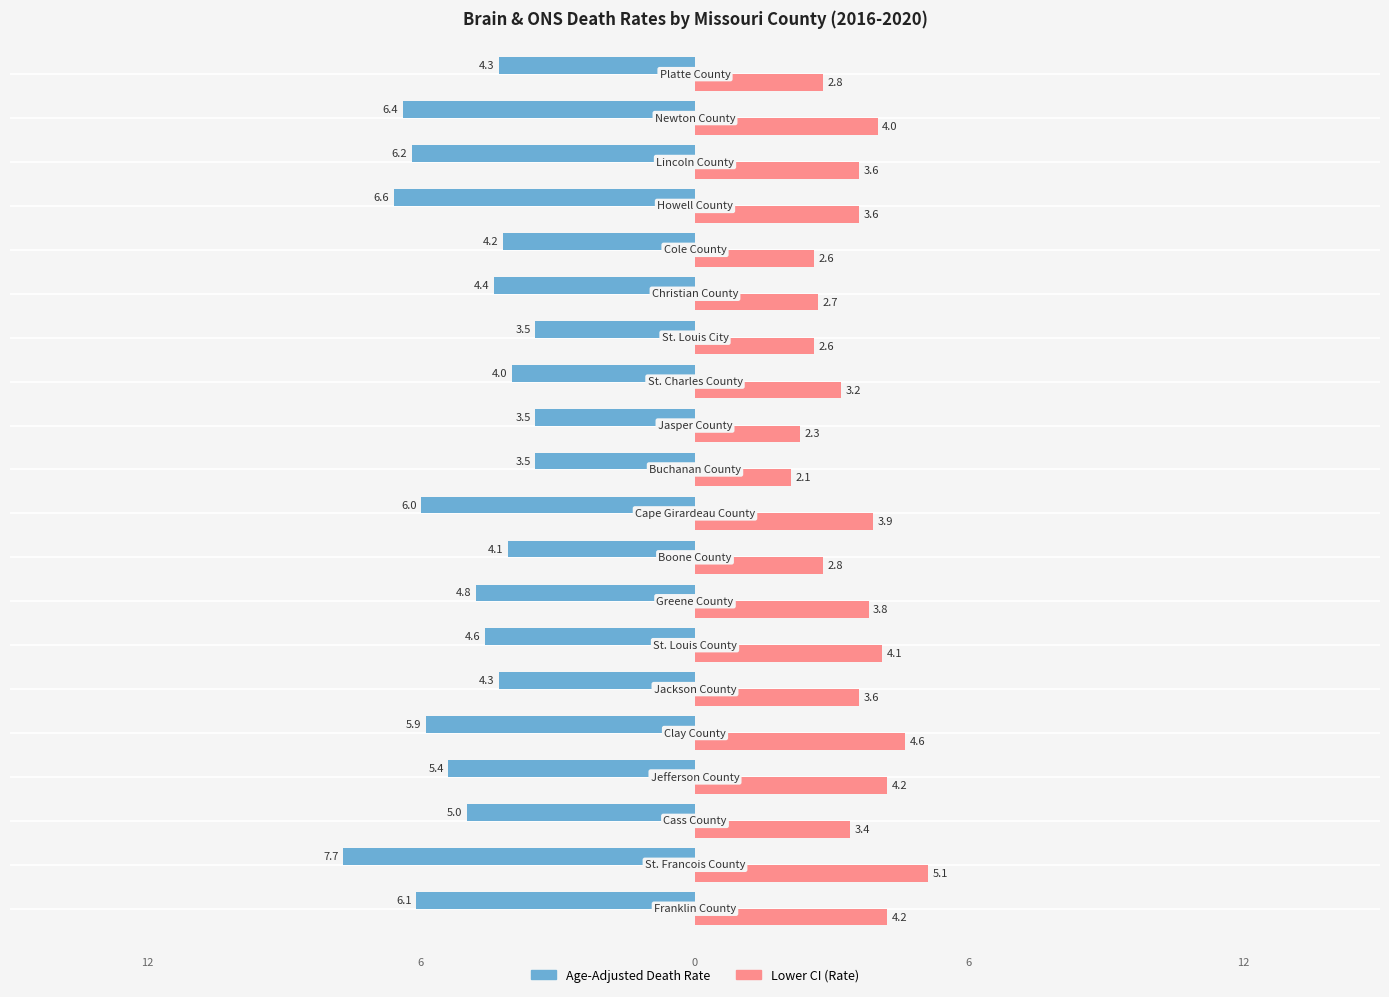

Which series has the widest spread of values?

Age-Adjusted Death Rate